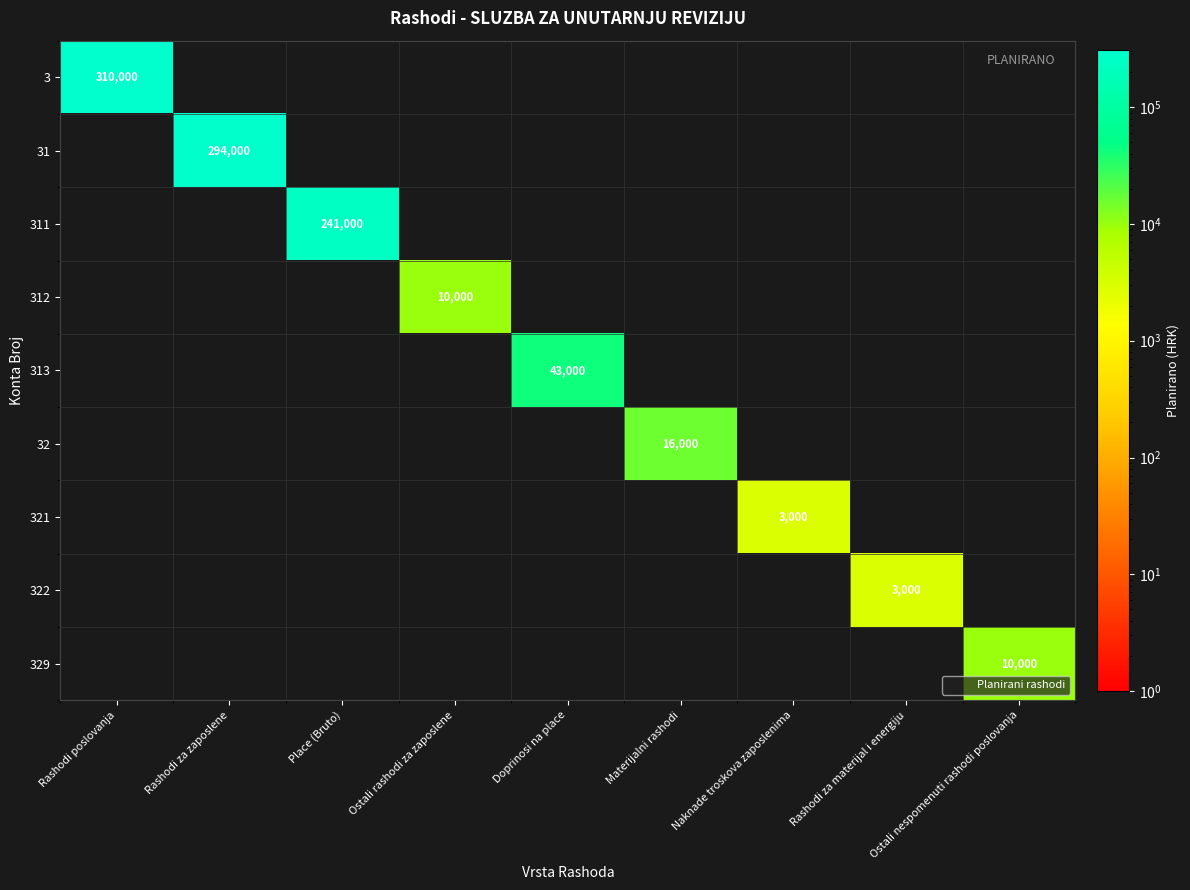

Between Rashodi poslovanja and Ostali nespomenuti rashodi poslovanja, which is larger?

Rashodi poslovanja